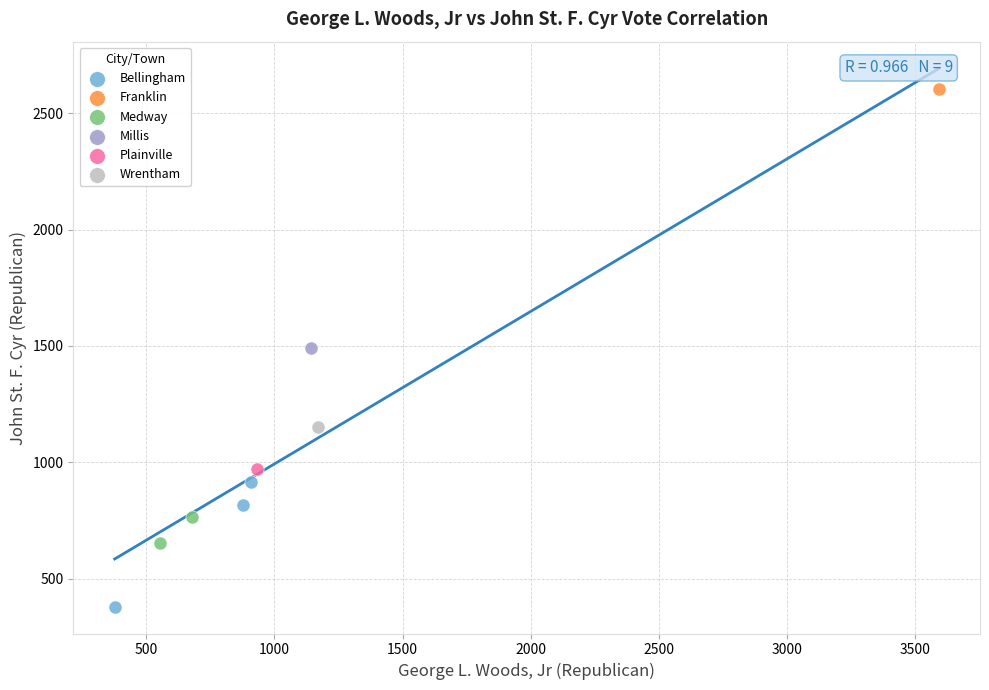

What are all the series names shown in the legend?

Bellingham, Franklin, Medway, Millis, Plainville, Wrentham